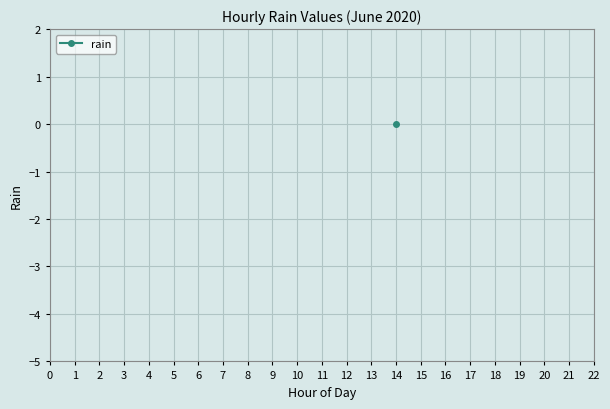

Is this an area chart (filled region under the line)?

No